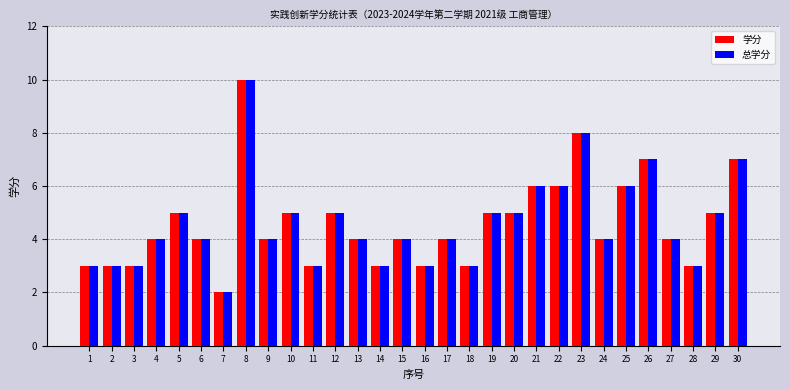

Reading left to right, what are all the values shown in this chart?

学分: 1=3	2=3	3=3	4=4	5=5	6=4	7=2	8=10	9=4	10=5	11=3	12=5	13=4	14=3	15=4	16=3	17=4	18=3	19=5	20=5	21=6	22=6	23=8	24=4	25=6	26=7	27=4	28=3	29=5	30=7
总学分: 1=3	2=3	3=3	4=4	5=5	6=4	7=2	8=10	9=4	10=5	11=3	12=5	13=4	14=3	15=4	16=3	17=4	18=3	19=5	20=5	21=6	22=6	23=8	24=4	25=6	26=7	27=4	28=3	29=5	30=7